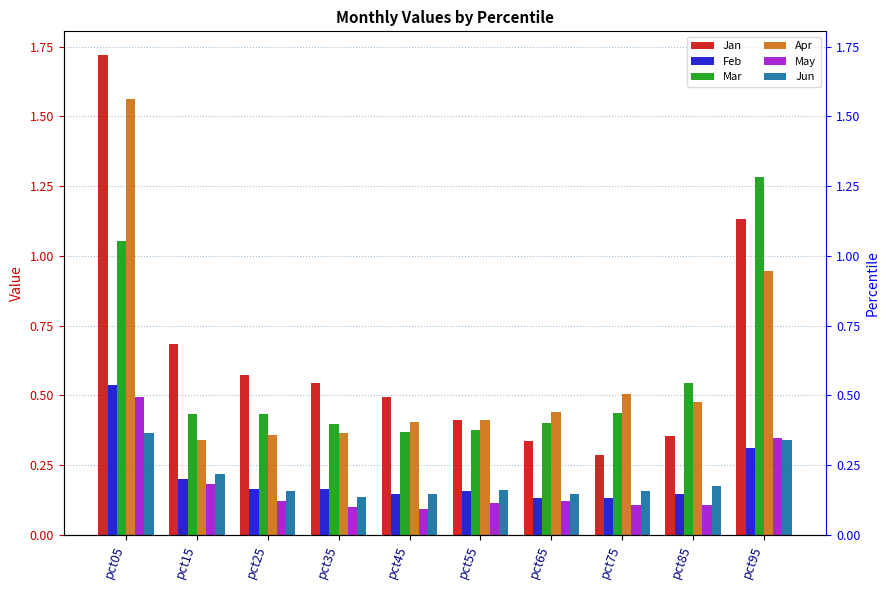

Which label corresponds to the largest value in the chart?

pct05